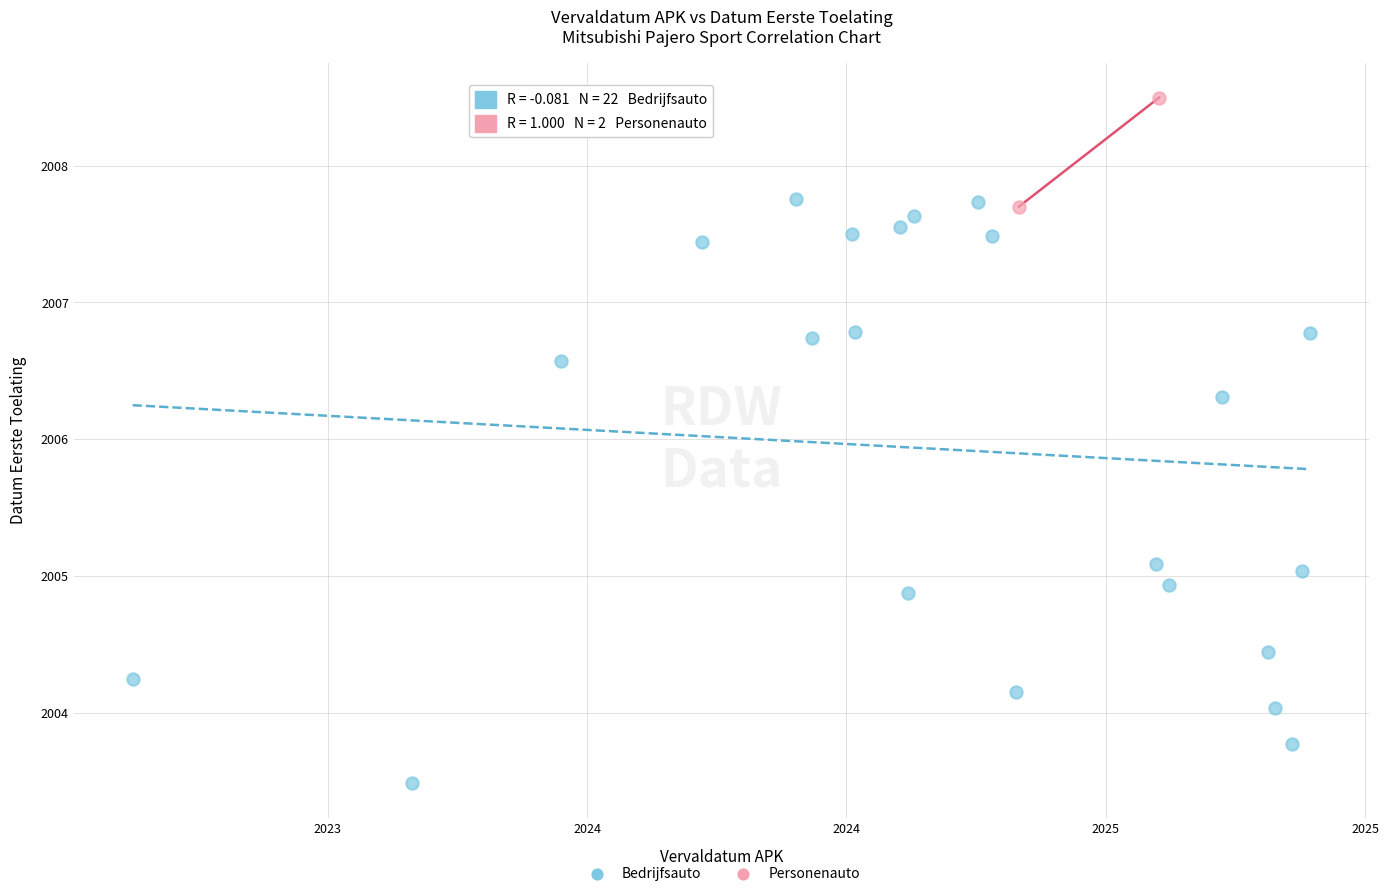

What are all the series names shown in the legend?

Bedrijfsauto, Personenauto